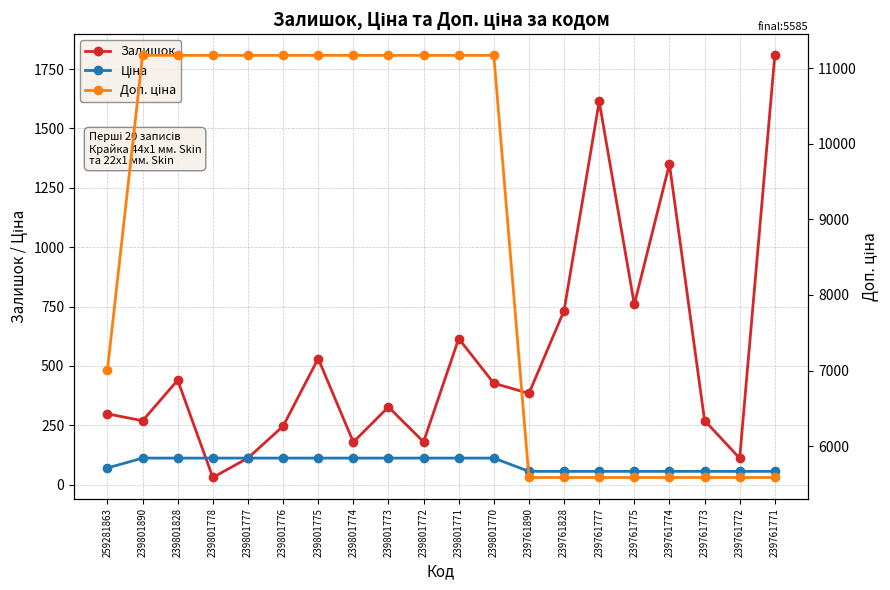

What are all the series names shown in the legend?

Залишок, Ціна, Доп. ціна